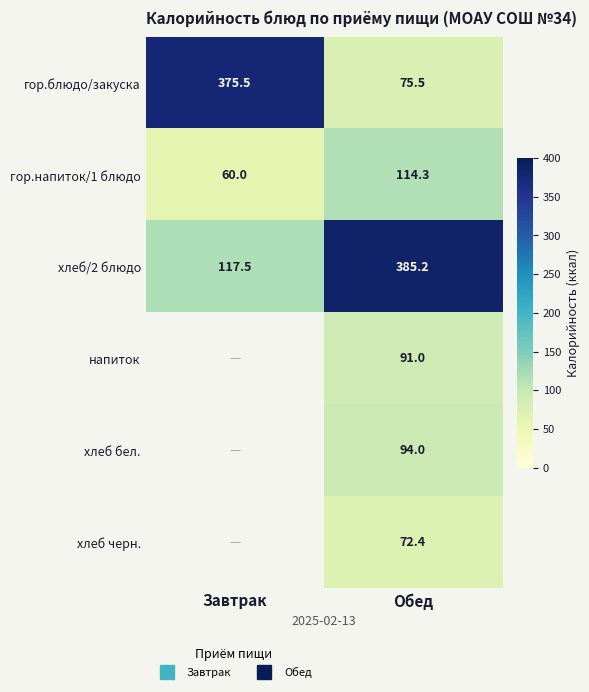

Which series has the largest range (max minus min)?

гор.блюдо/закуска